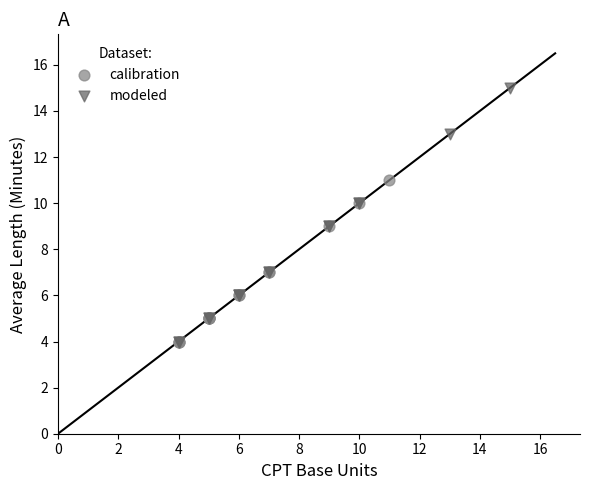

Which series reaches the maximum Y coordinate?

modeled